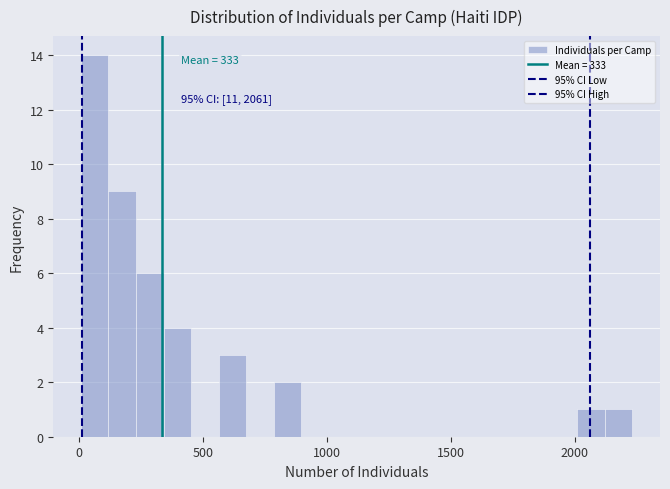

Read against the x-axis, roughly where is the centre of the tallest bar?

50